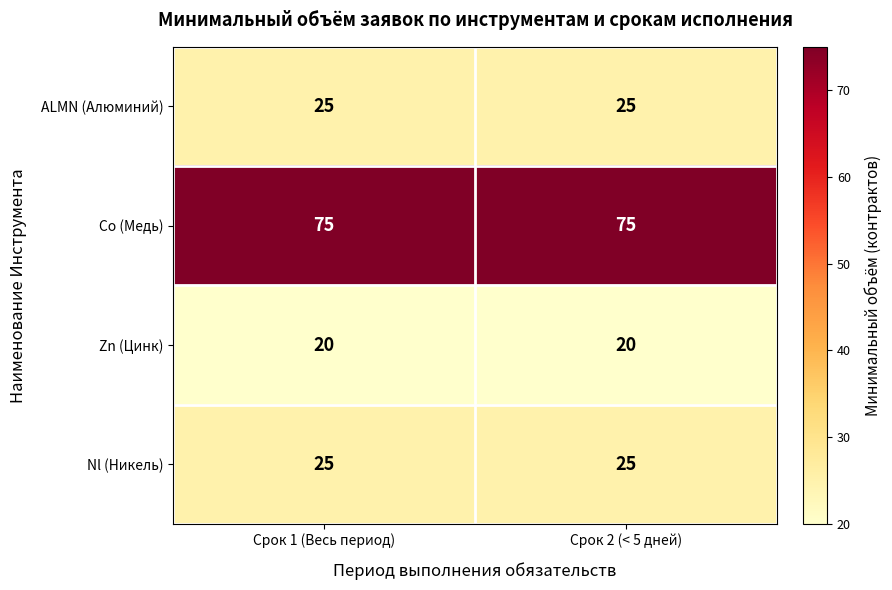

What is the total value across all series at Срок 2 (< 5 дней)?

145